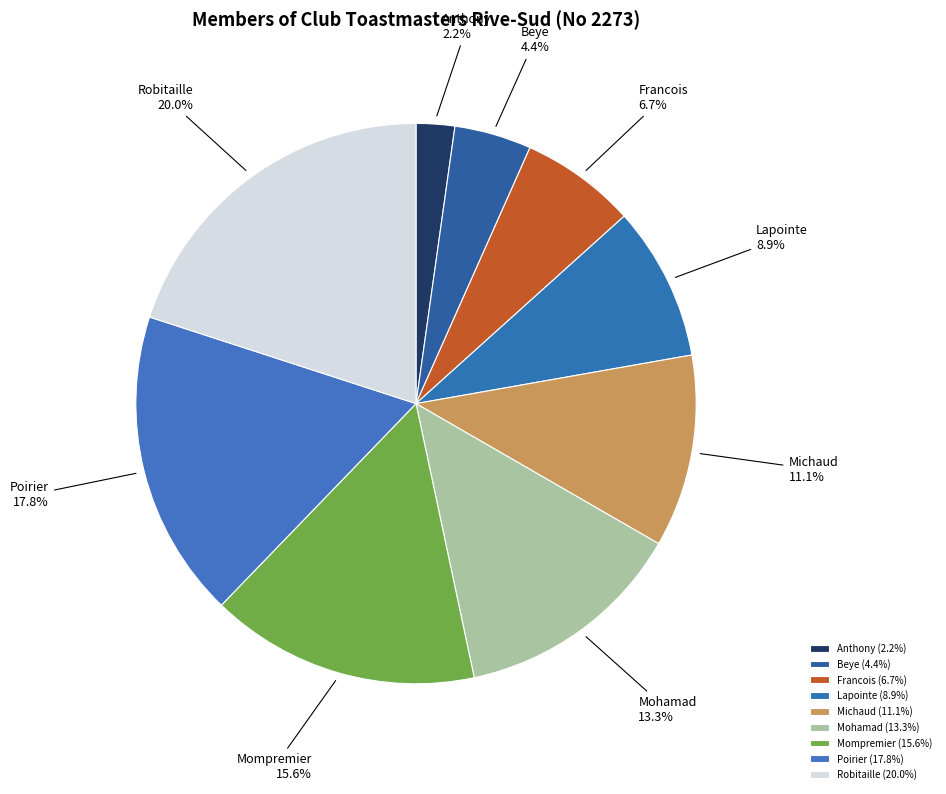

How much of the chart is everything except Robitaille?

80.0%